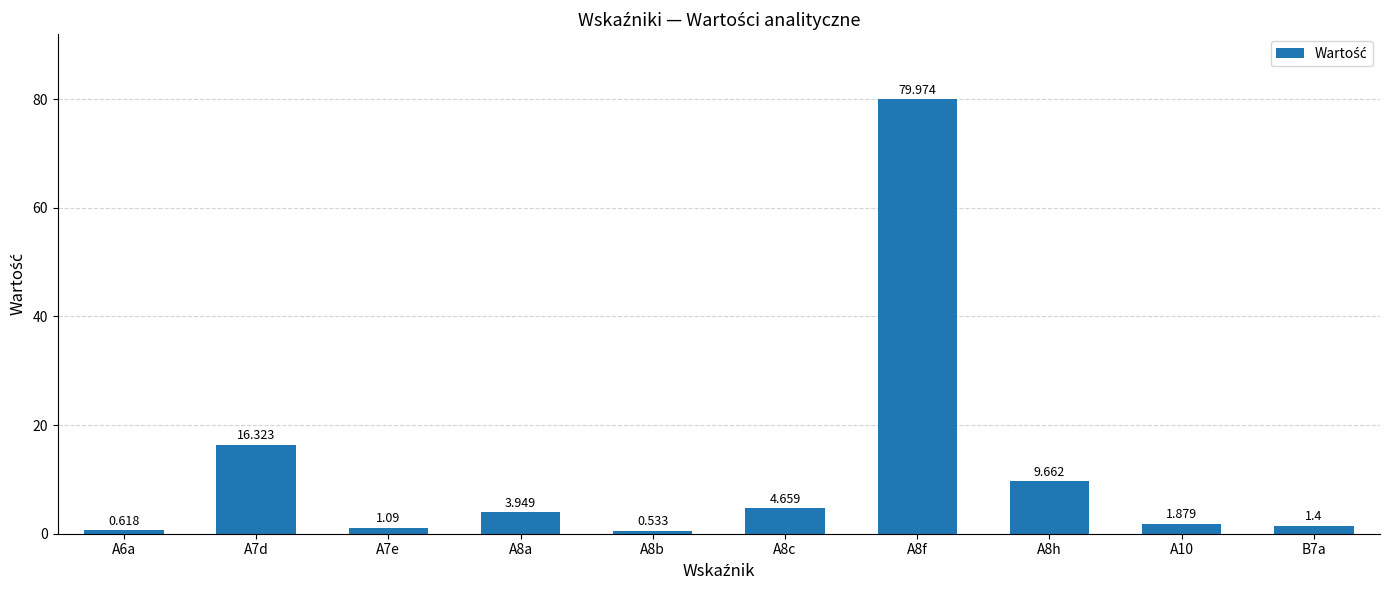

Reading left to right, transcribe all the data shown in this chart.

A6a=0.6	A7d=16.3	A7e=1.1	A8a=3.9	A8b=0.5	A8c=4.7	A8f=80.0	A8h=9.7	A10=1.9	B7a=1.4